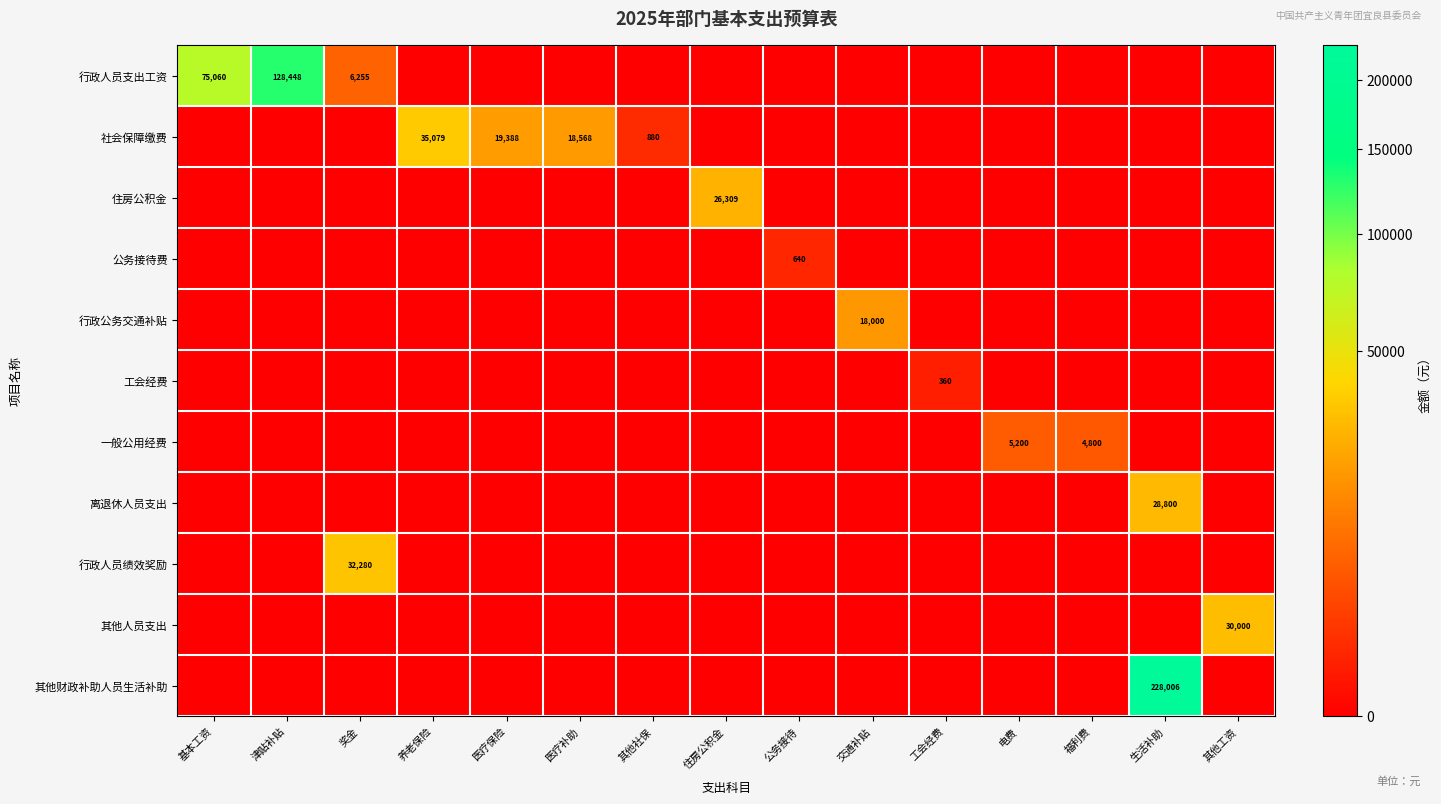

How many data points in 行政人员支出工资 are above 0?

3